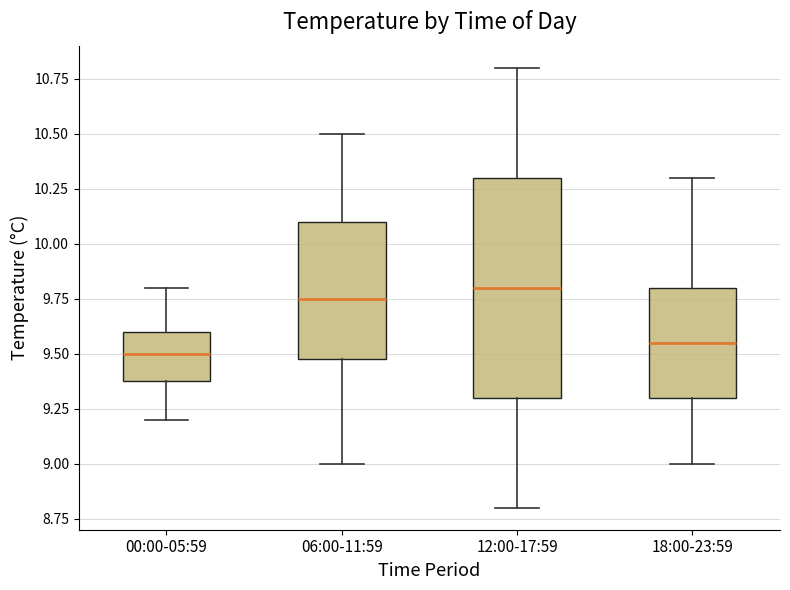

Which box is the tallest, from its lower edge to its upper edge?

12:00-17:59